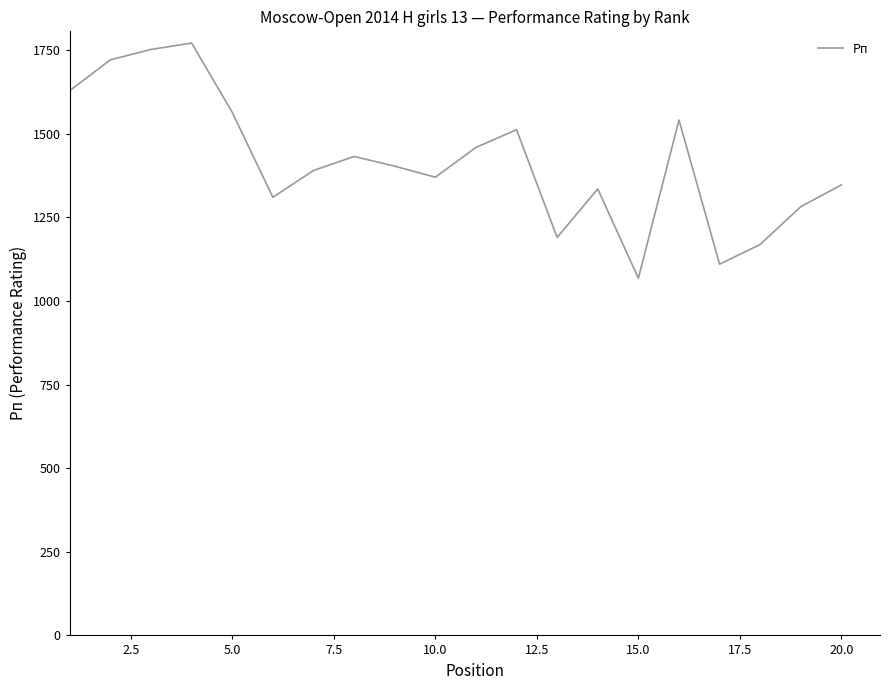

What is the greatest value displayed?

1771